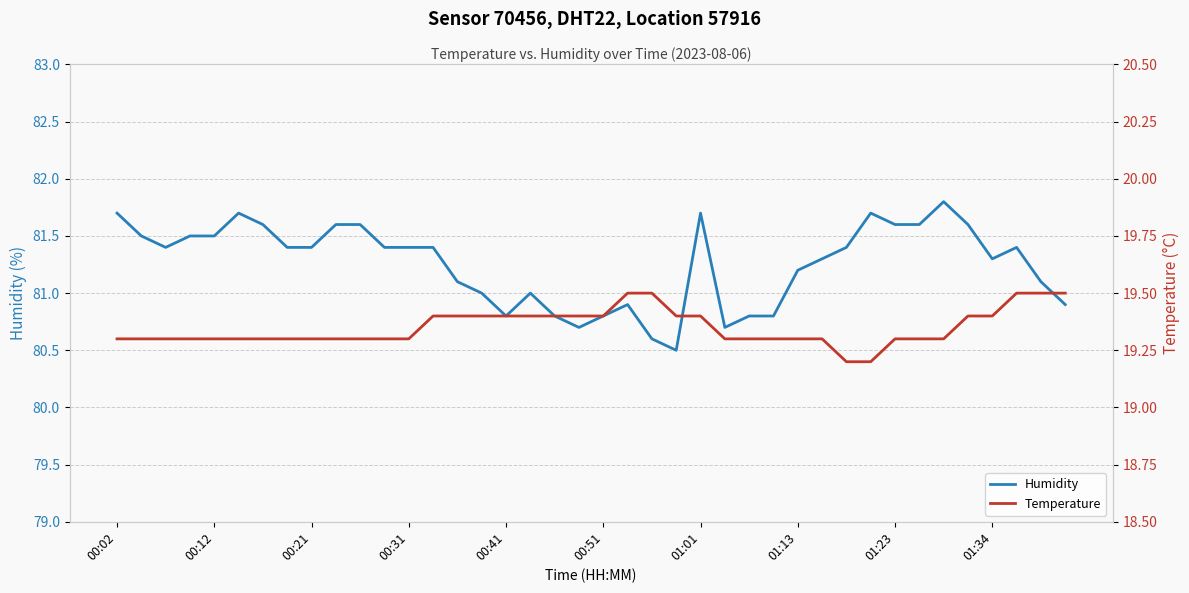

How many lines are shown in the chart?

2